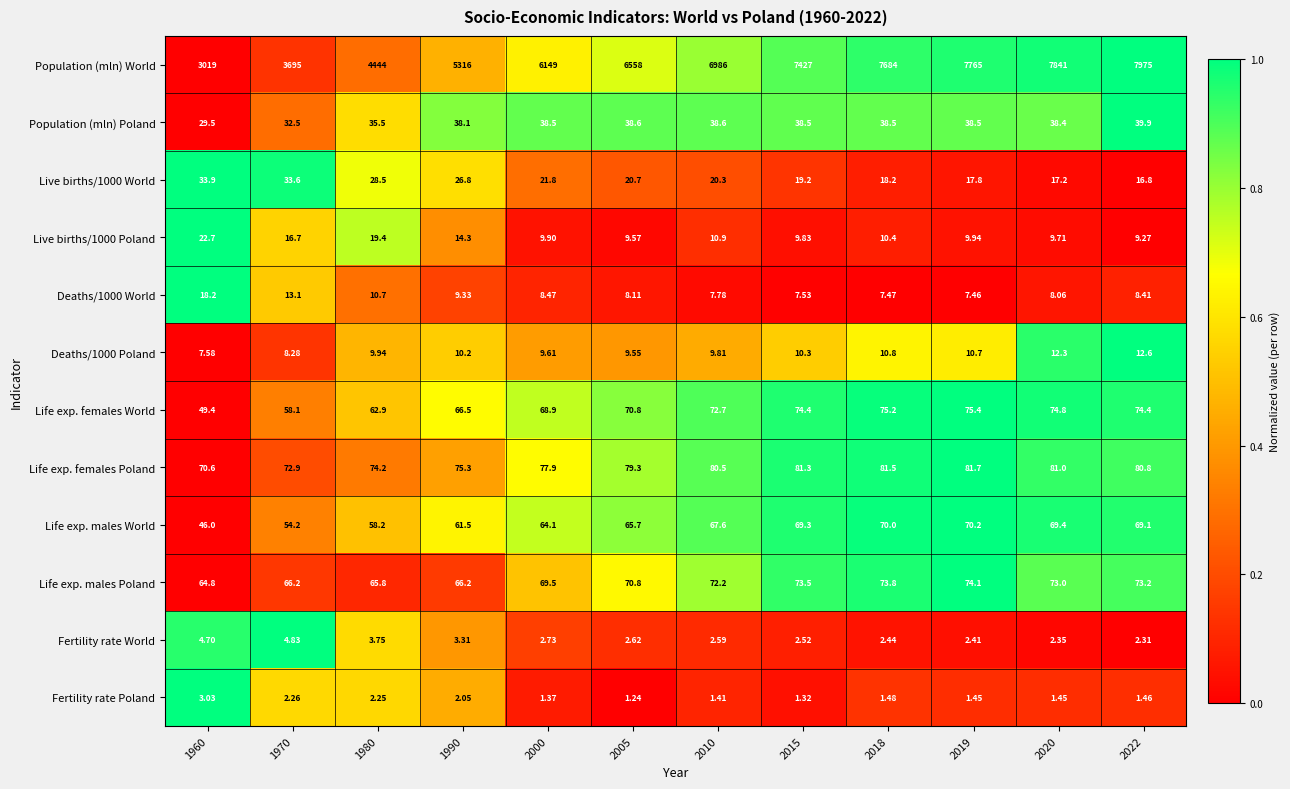

How many series are shown in this chart?

12